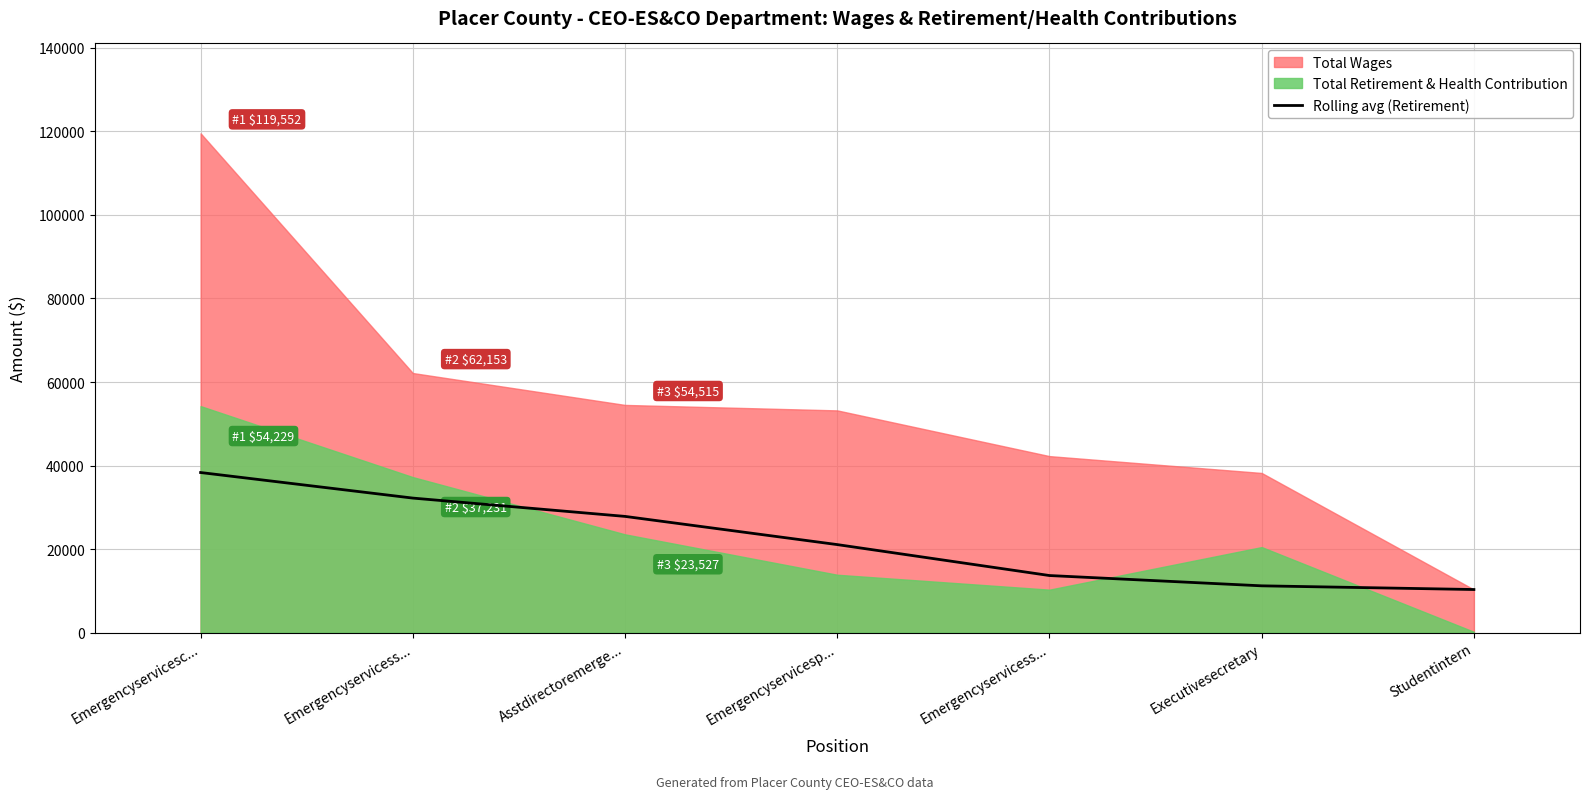

What value does the data have at Emergencyservicess...?

13665.6